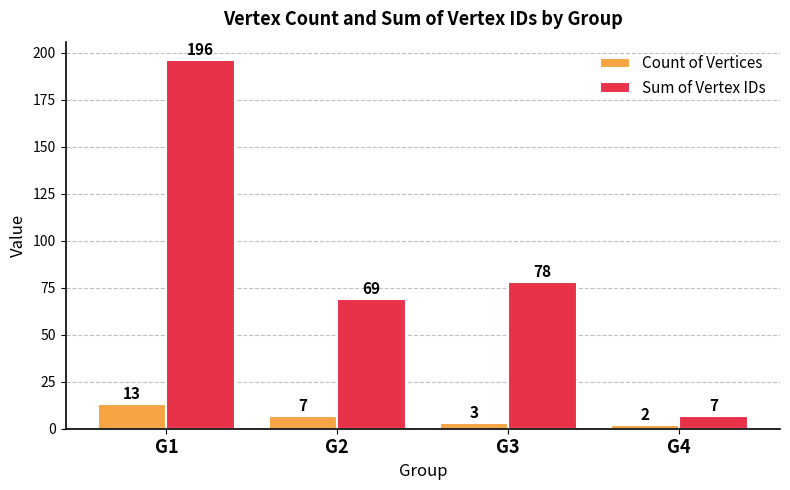

The value of Sum of Vertex IDs at G3 is 78. True or false?

True